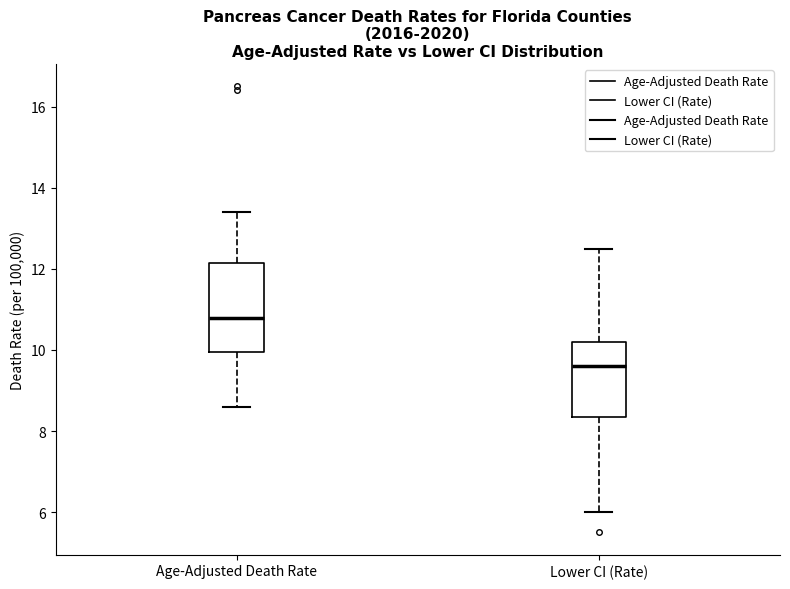

Reading left to right, transcribe this box plot: for each box, give where its median line is, the range the box spans, and where its two whiskers end, as read against the y-axis. The values are not printed on the chart, so give them approximately, as read against the axis.

Age-Adjusted Death Rate: median 10.8, box 10.0 to 12.2, whiskers 8.6 to 13.4
Lower CI (Rate): median 9.6, box 8.4 to 10.2, whiskers 6.0 to 12.6